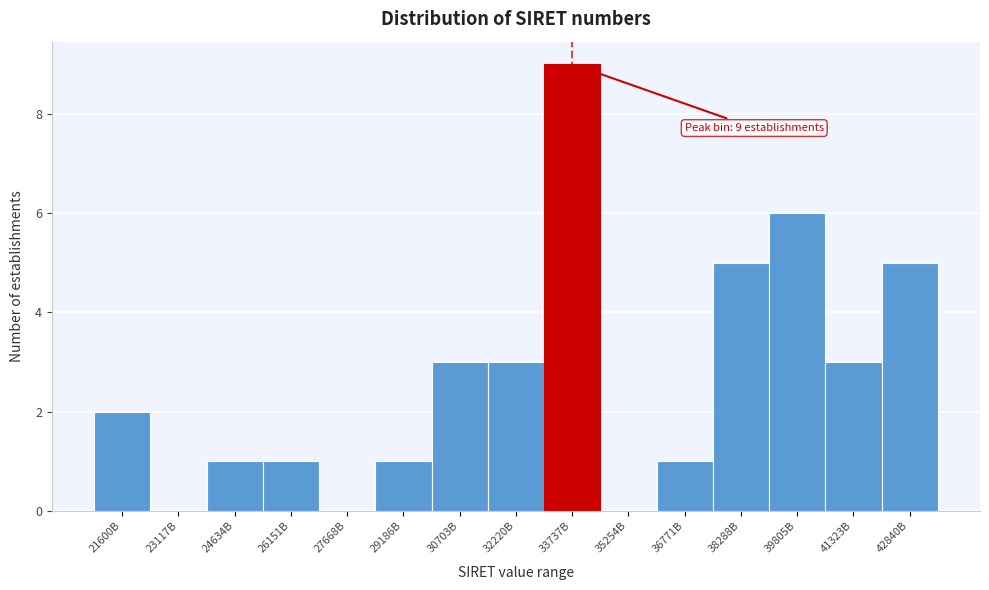

Reading left to right, transcribe all the data shown in this chart.

21600B=2	23117B=0	24634B=1	26151B=1	27668B=0	29186B=1	30703B=3	32220B=3	33737B=9	35254B=0	36771B=1	38288B=5	39805B=6	41323B=3	42840B=5